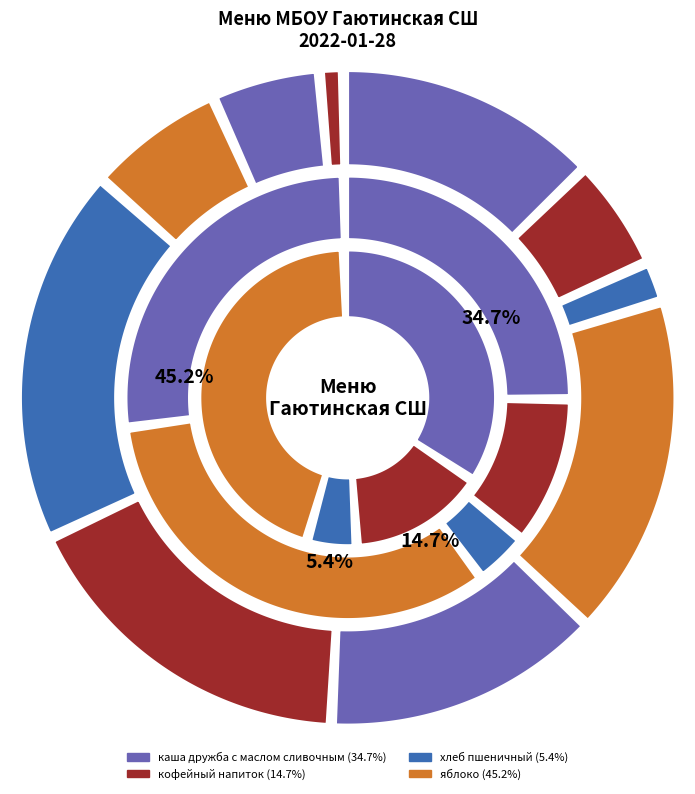

Does any single category account for the majority?

No